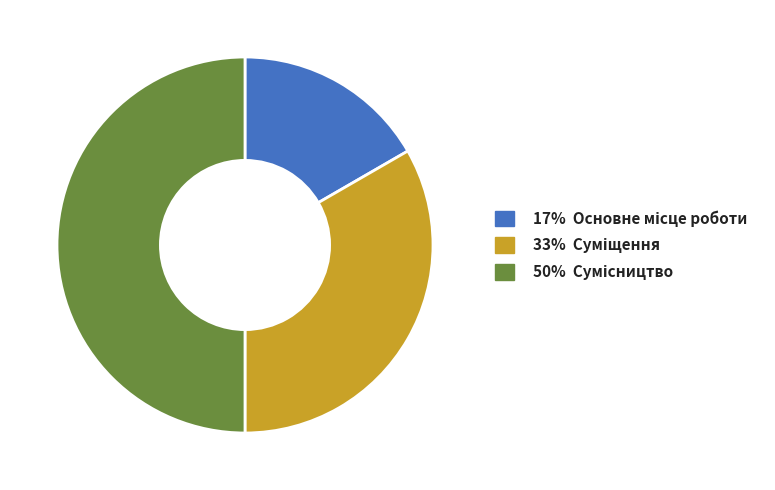

How many slices are in this pie chart?

3